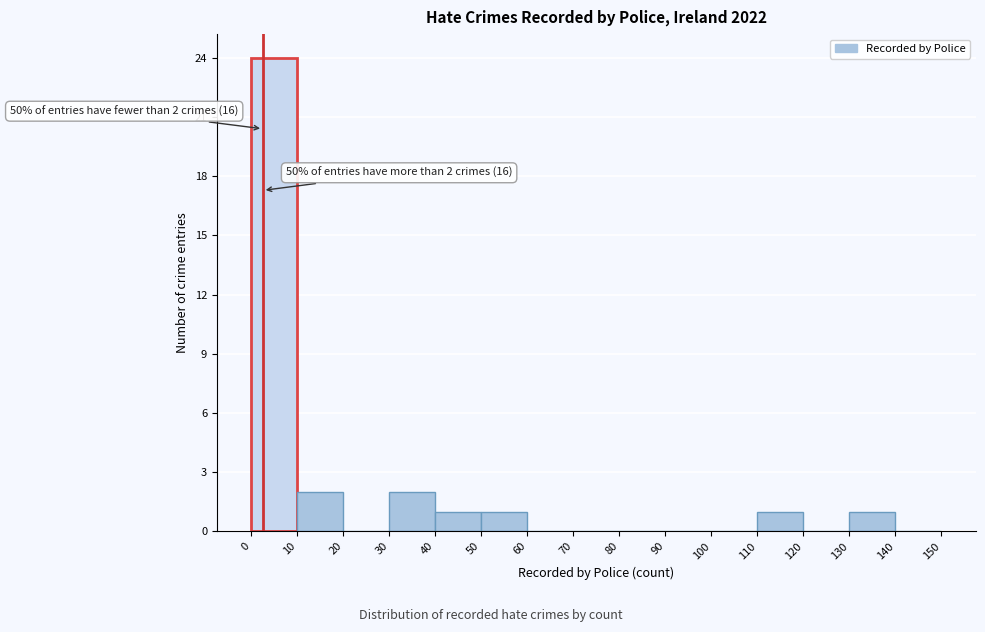

Over which range of the x-axis is the bar tallest?

0 to 10